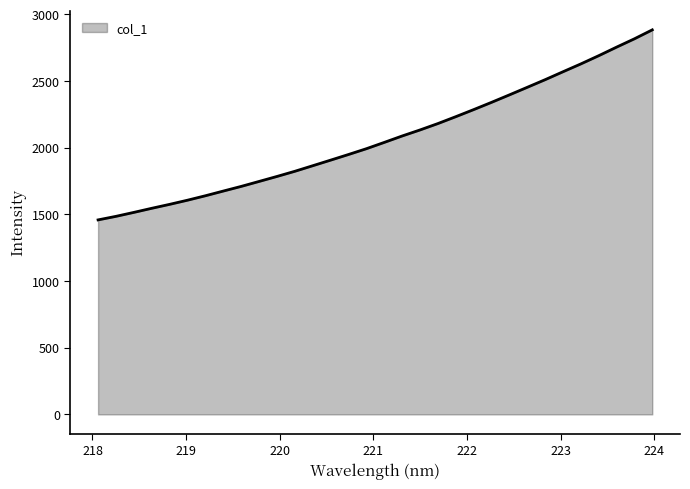

What is the difference between the maximum and minimum values?

1425.0